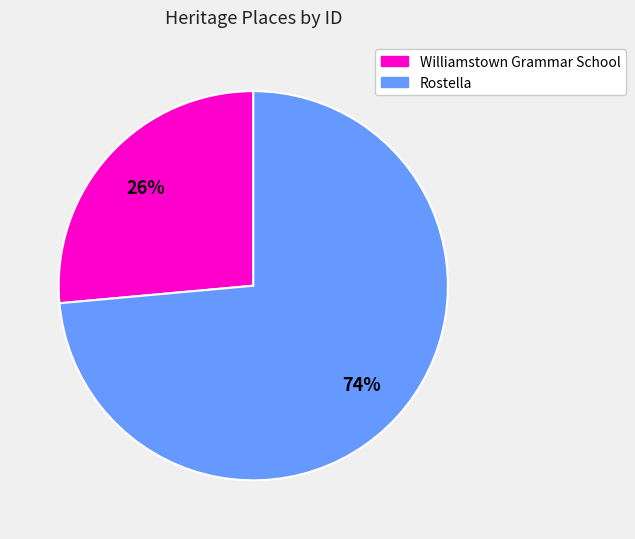

Which slice is the smallest?

Williamstown Grammar School